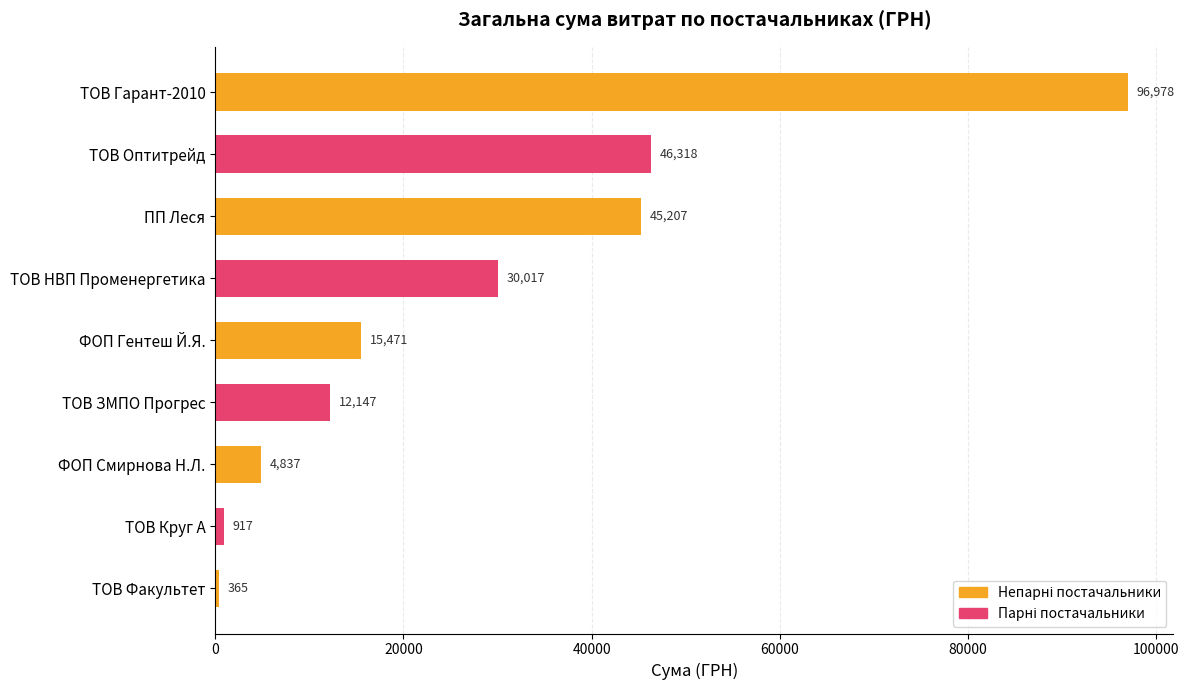

What is the sum of all values?

252257.7